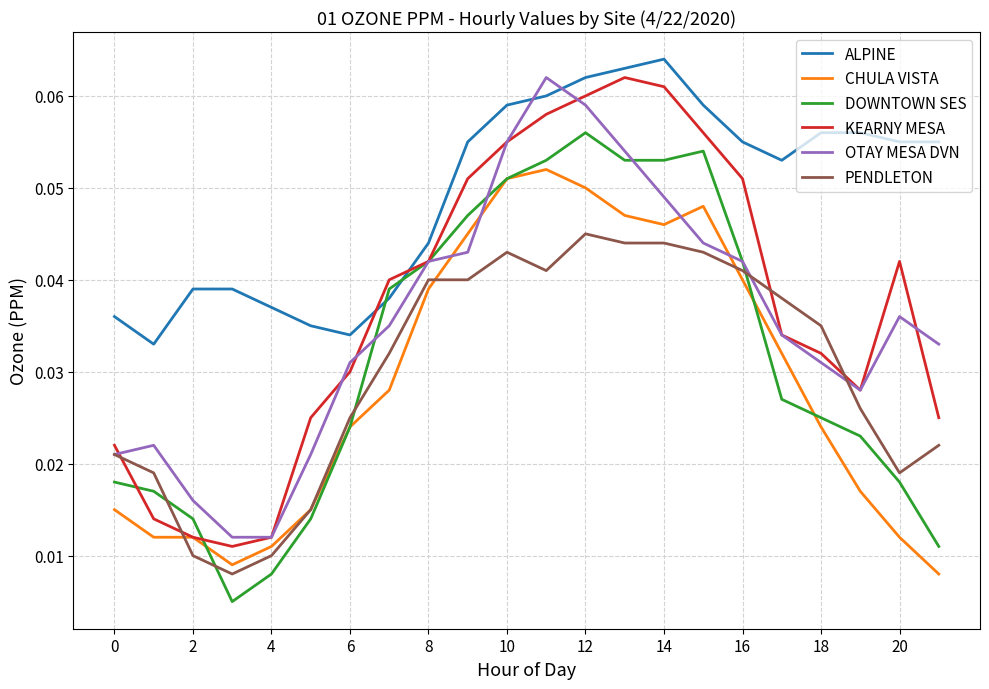

Which series has the largest total across all categories?

ALPINE